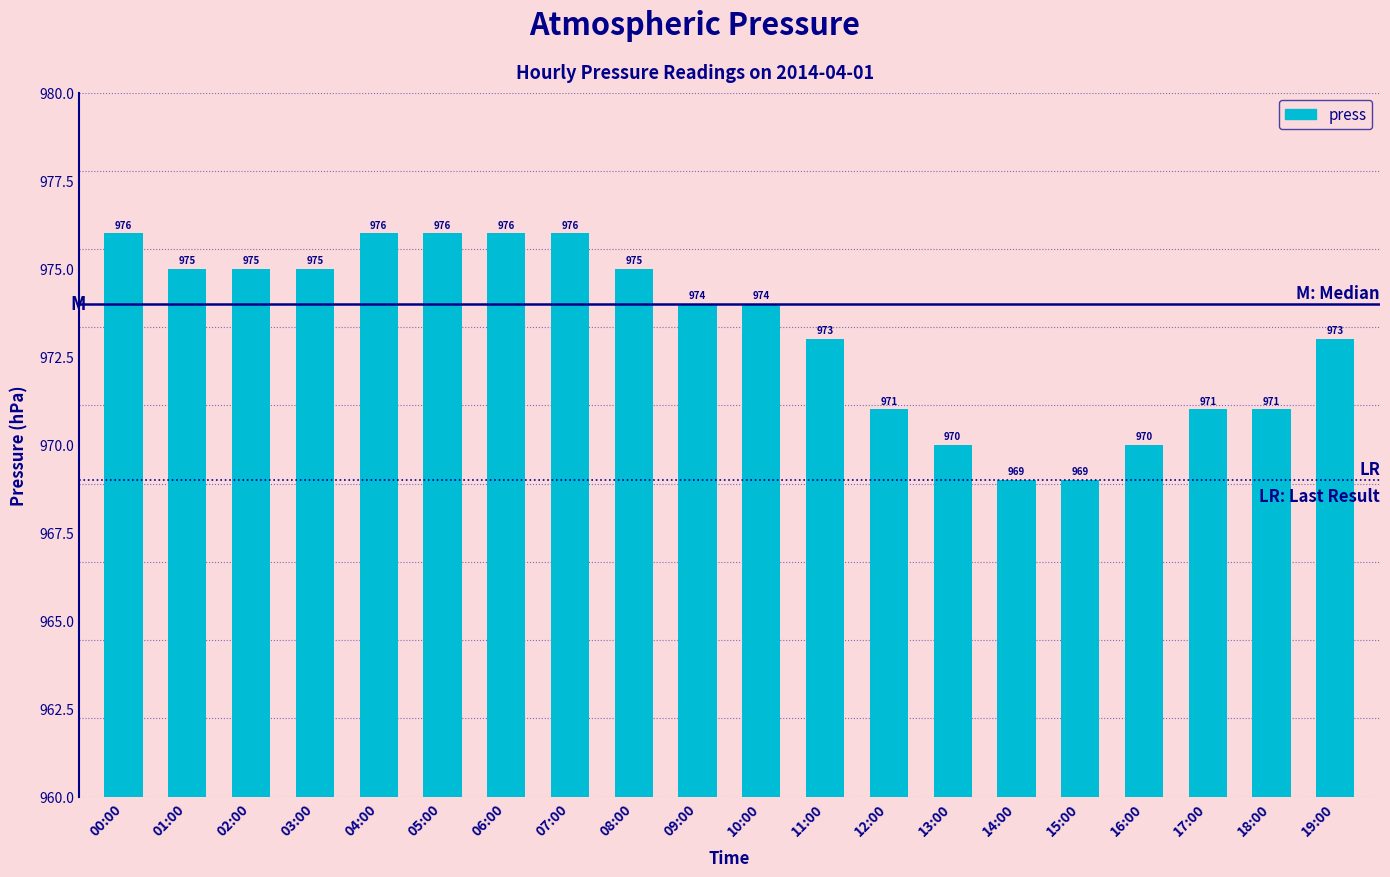

What is the minimum value shown in the chart?

969